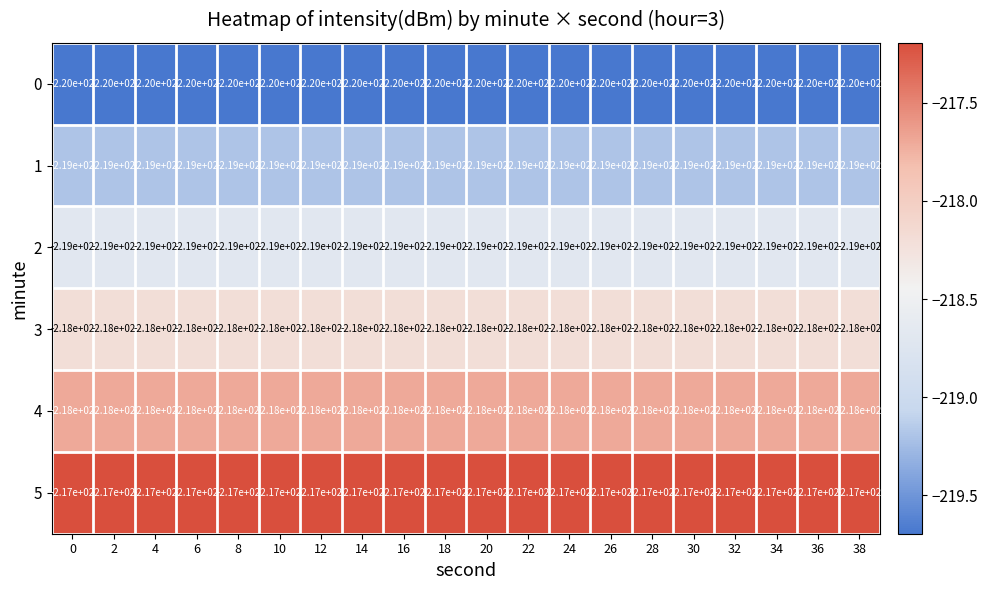

What is the difference between the highest and lowest values at 16?

3